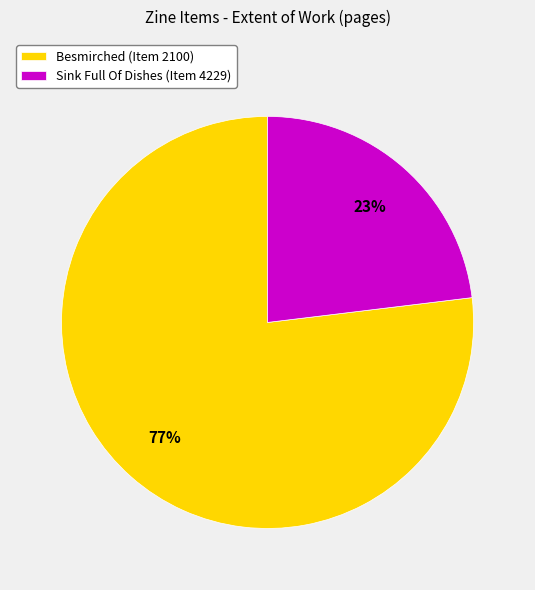

Which category has the smallest portion of the pie?

Sink Full Of Dishes (Item 4229)